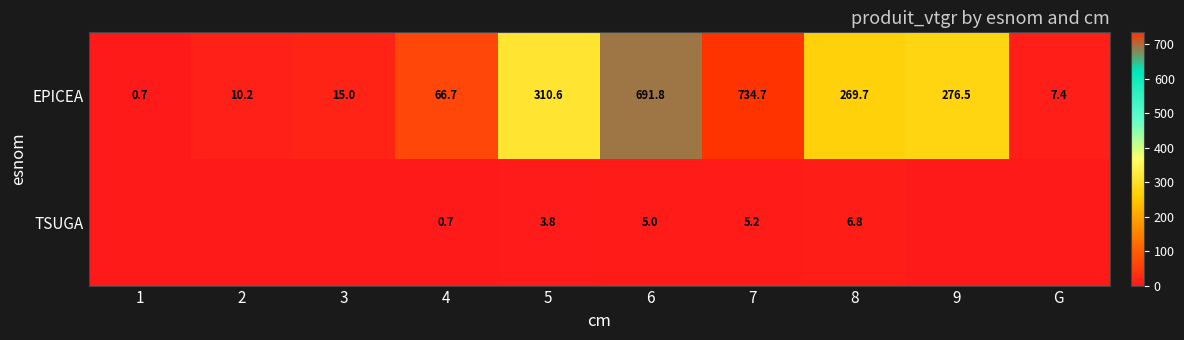

At which category is the sum across all series the highest?

7